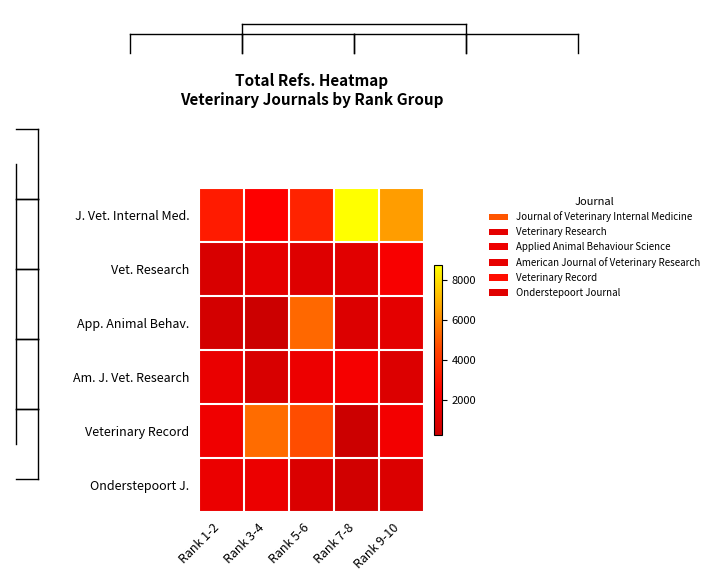

Reading left to right, extract all data points from this chart.

J. Vet. Internal Med.: Rank 1-2=3235	Rank 3-4=2385	Rank 5-6=3489	Rank 7-8=8741	Rank 9-10=6457
Vet. Research: Rank 1-2=823	Rank 3-4=1353	Rank 5-6=1049	Rank 7-8=1198	Rank 9-10=2144
App. Animal Behav.: Rank 1-2=588	Rank 3-4=300	Rank 5-6=5282	Rank 7-8=961	Rank 9-10=1323
Am. J. Vet. Research: Rank 1-2=1535	Rank 3-4=838	Rank 5-6=1696	Rank 7-8=2033	Rank 9-10=943
Veterinary Record: Rank 1-2=1788	Rank 3-4=5383	Rank 5-6=4695	Rank 7-8=276	Rank 9-10=1918
Onderstepoort J.: Rank 1-2=1580	Rank 3-4=1617	Rank 5-6=886	Rank 7-8=537	Rank 9-10=915